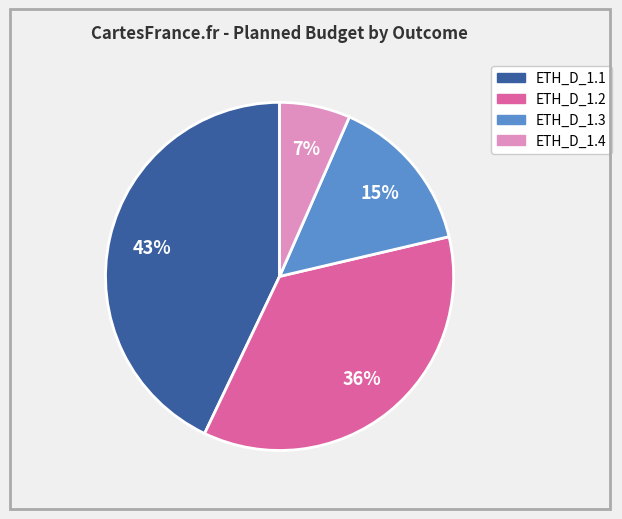

To the nearest percent, what is the difference between the largest and smallest slice percentages?

36%